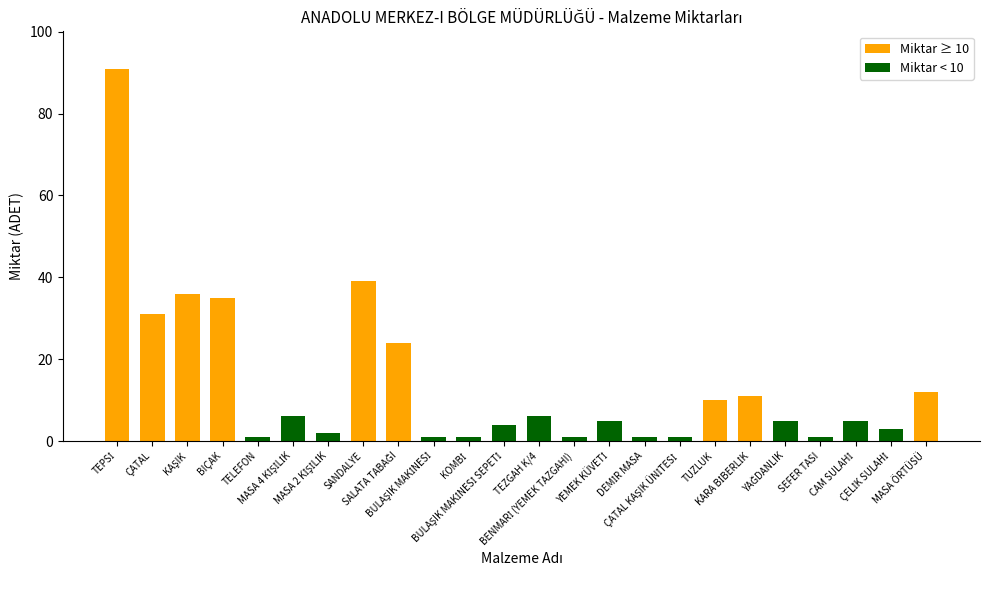

Where is the data nearest to the value 46?

SANDALYE